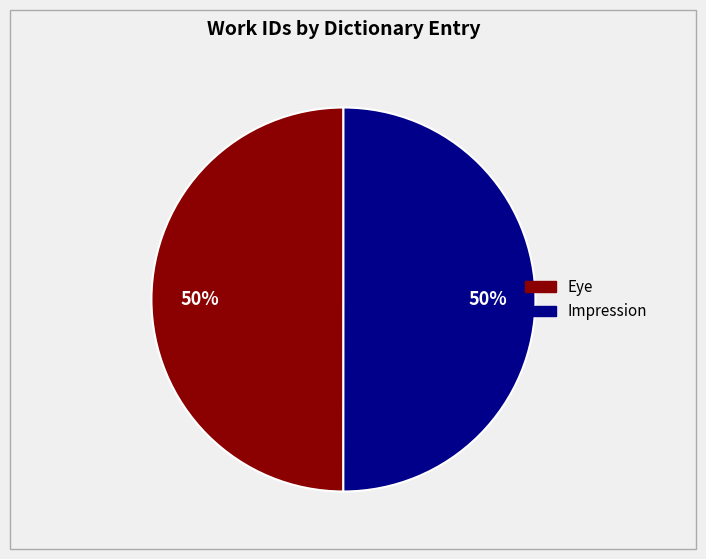

Approximately how many times larger is the value at Eye compared to Impression?

1.0